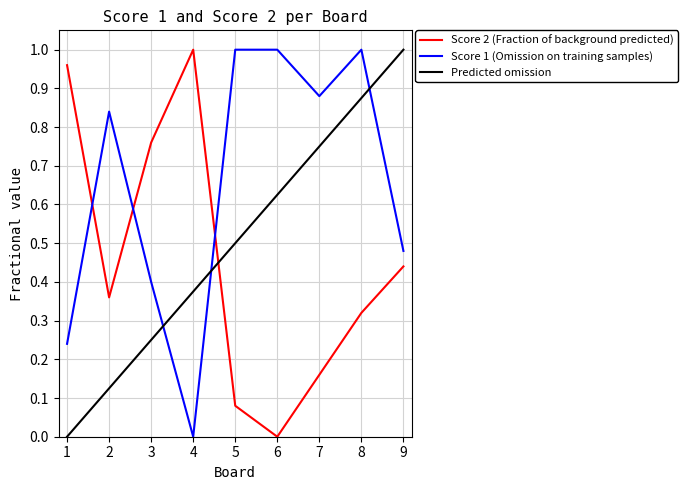

What is the difference between the highest and lowest values at 5?

0.9